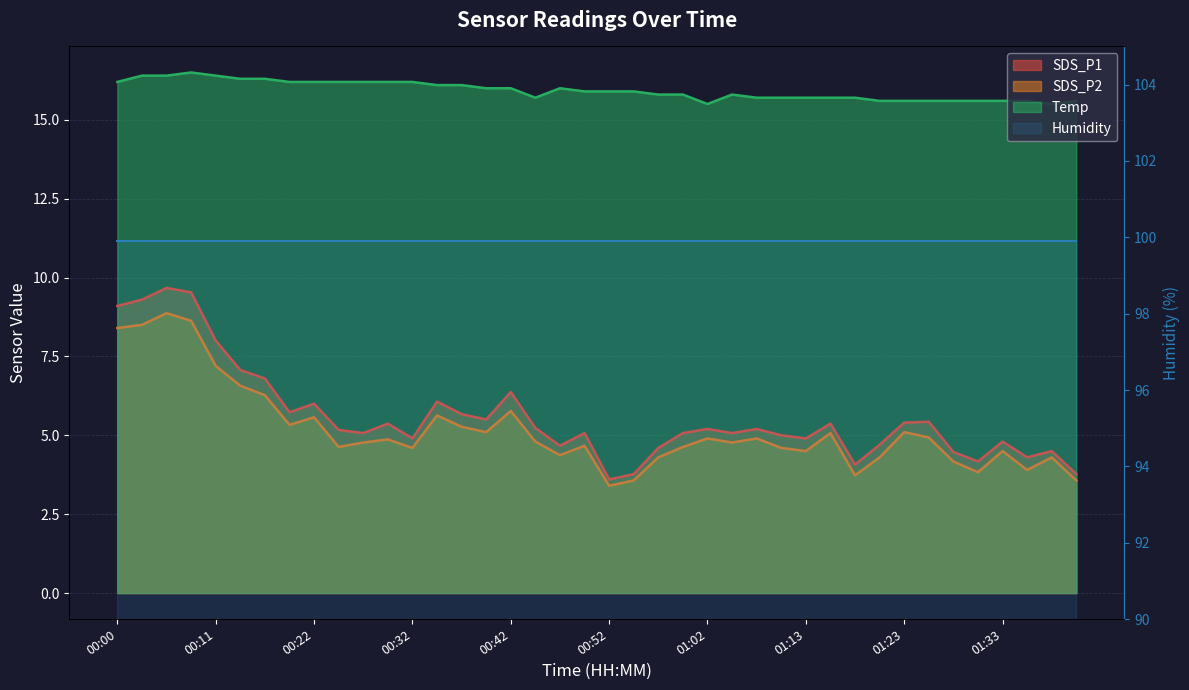

How many values in the SDS_P1 series are below 5?

14